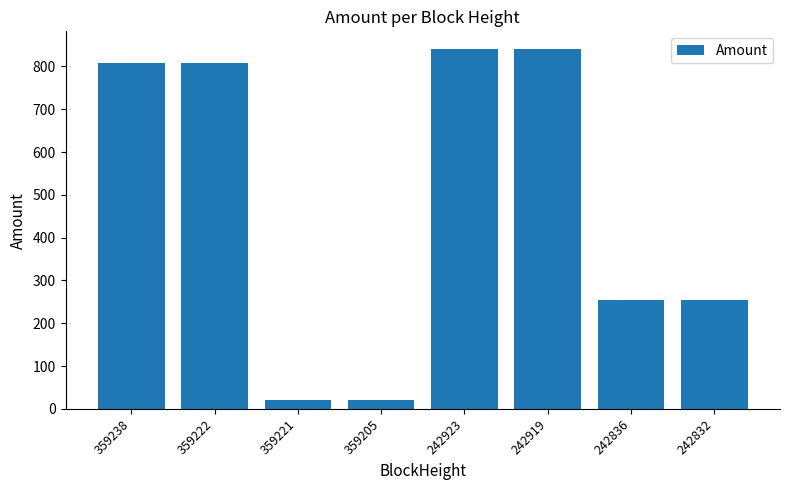

Where does the data first go above 808?

359238